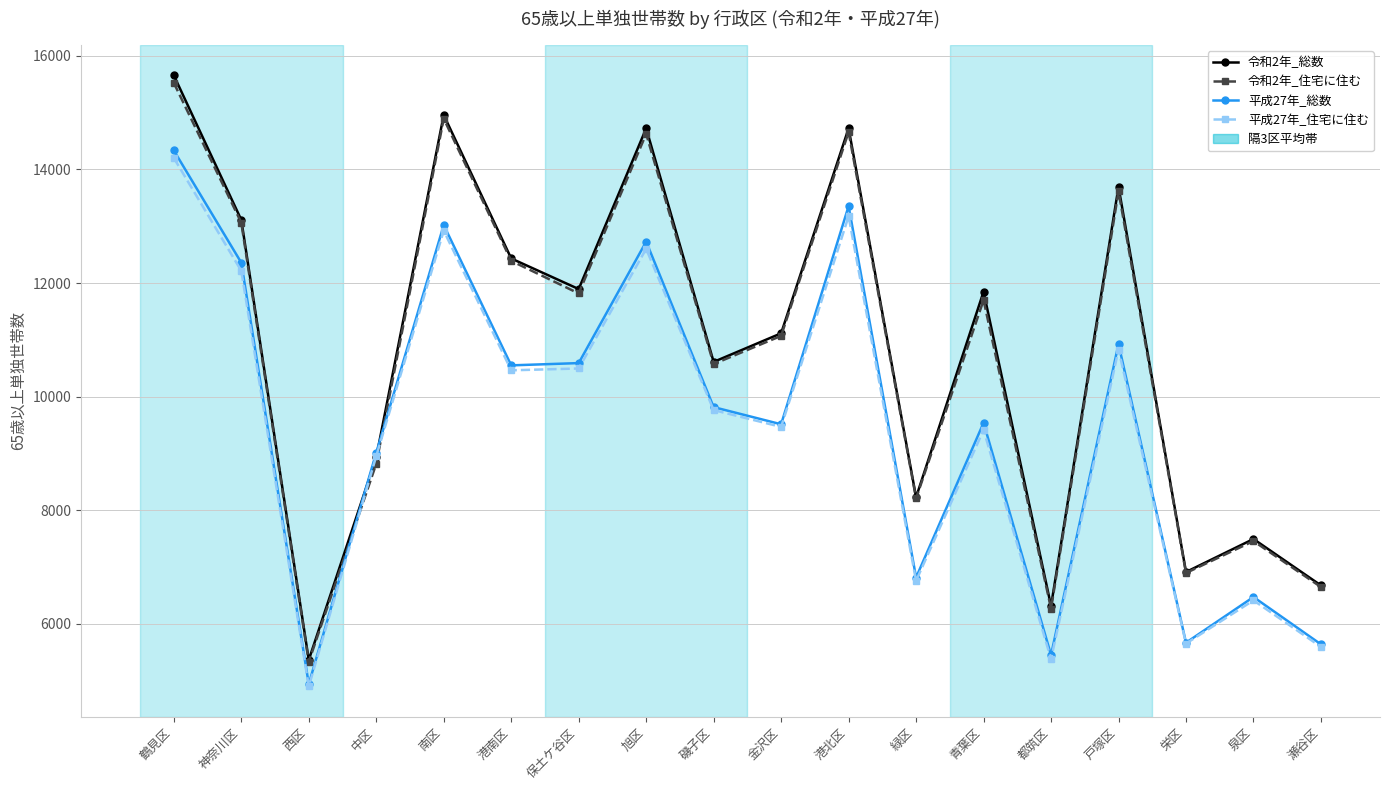

What is the difference between the second highest and minimum values in the 令和2年_総数 series?

9590